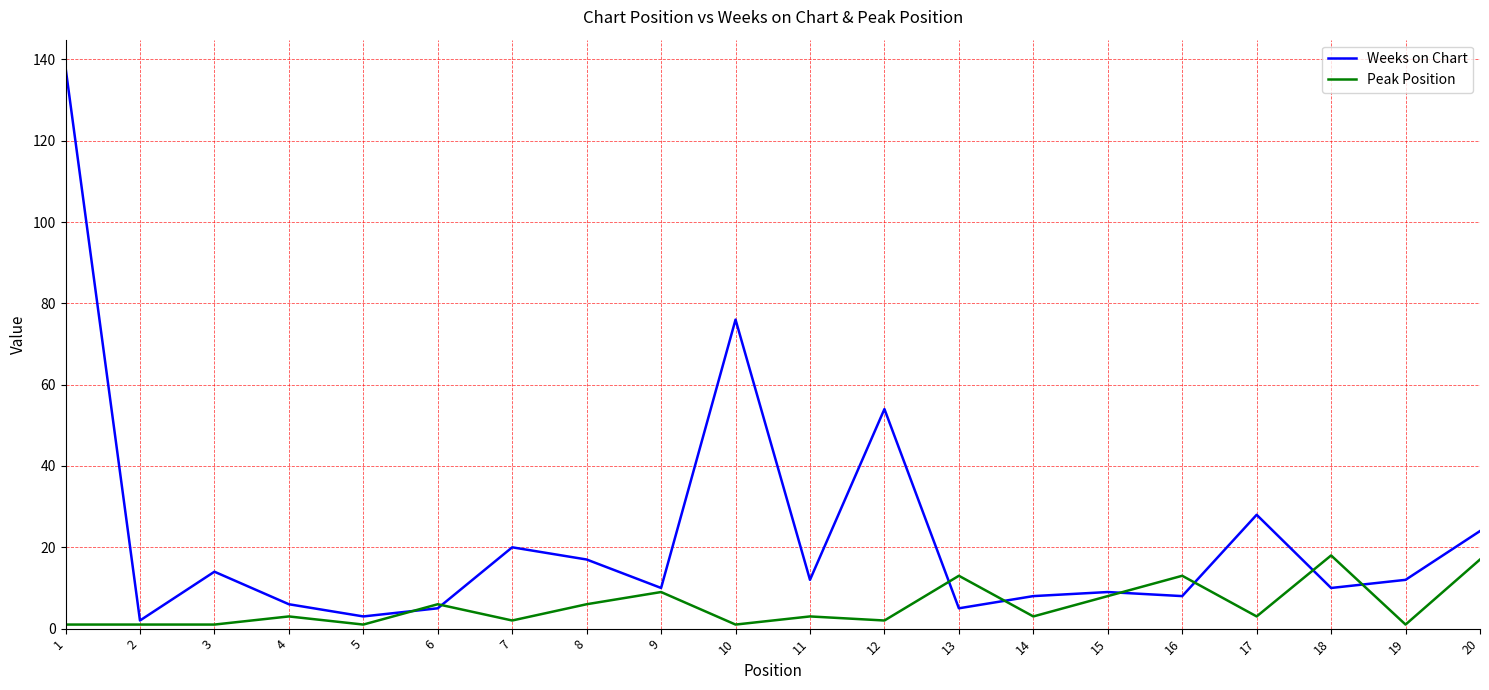

What is the average value of the Weeks on Chart series?

23